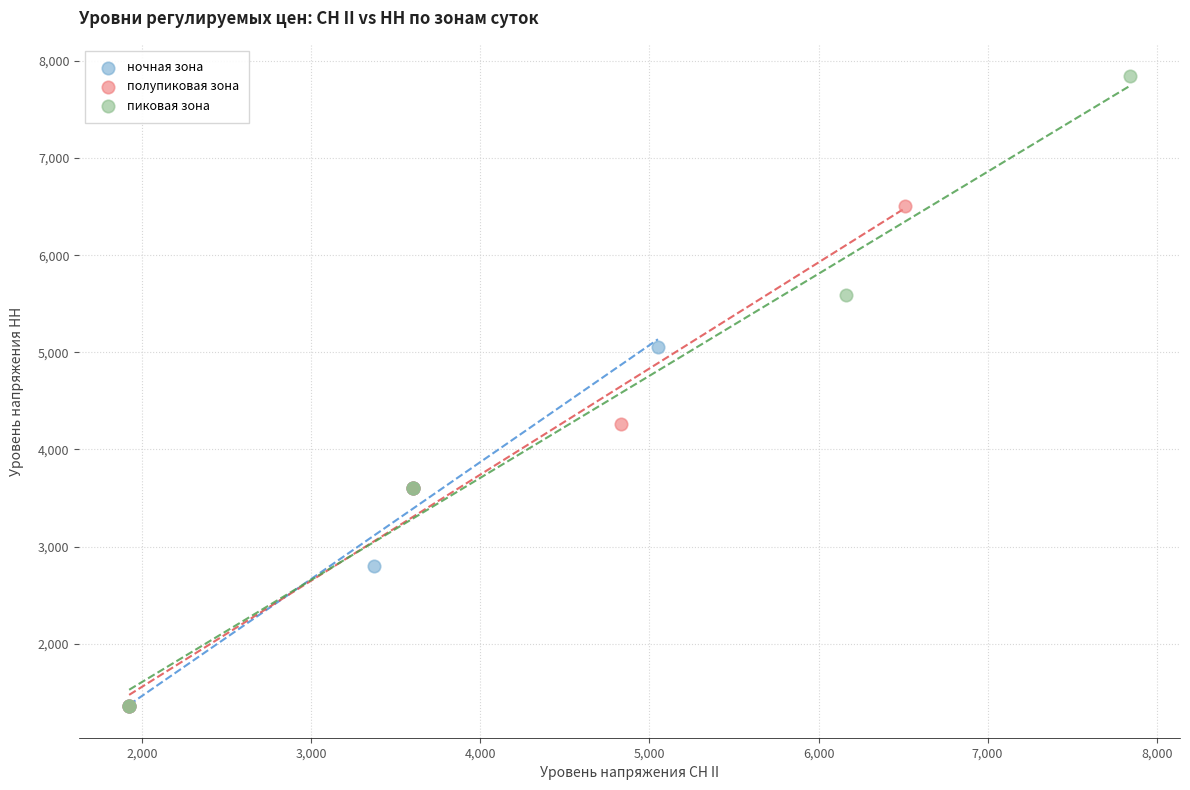

Which series has the largest Y range (max minus min)?

пиковая зона